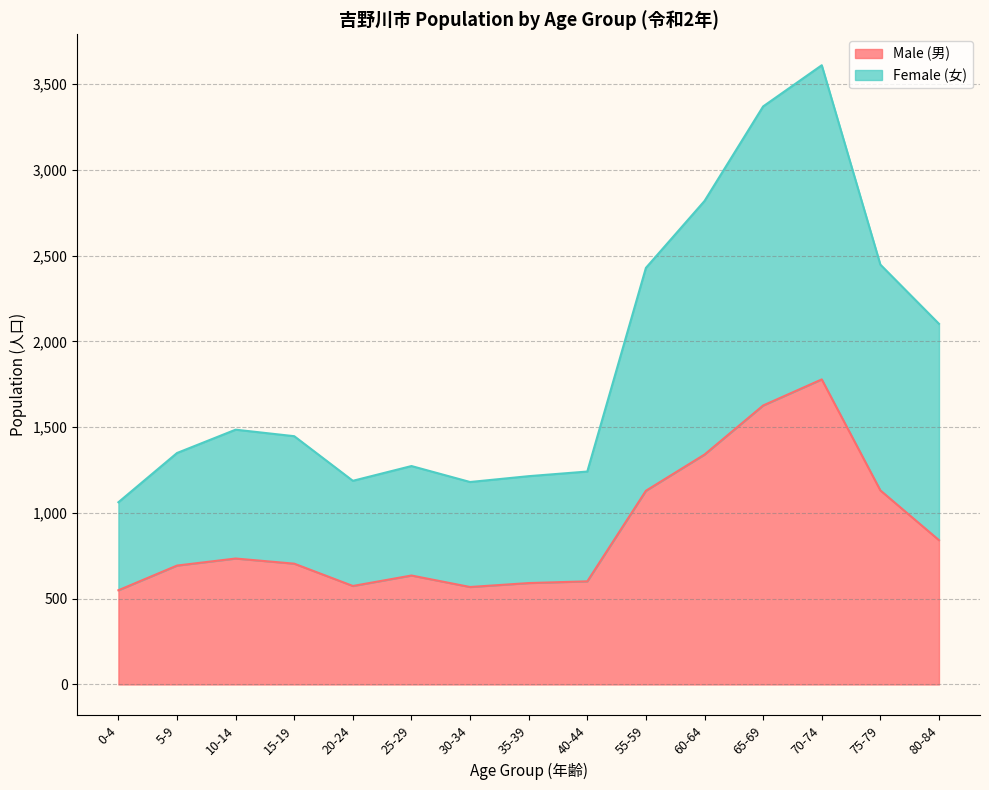

Which series has the largest total across all categories?

Female (女)